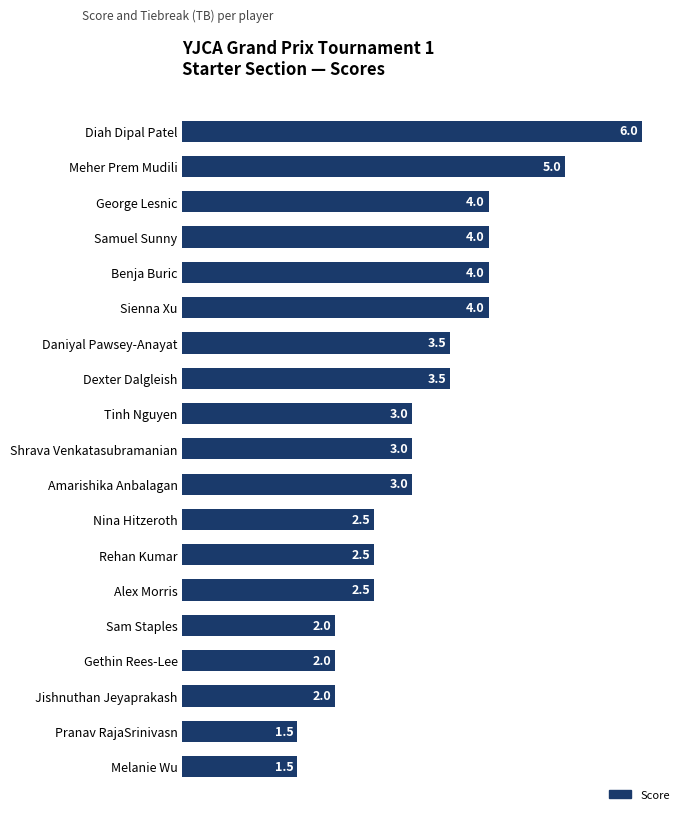

How many bars are there in total?

19